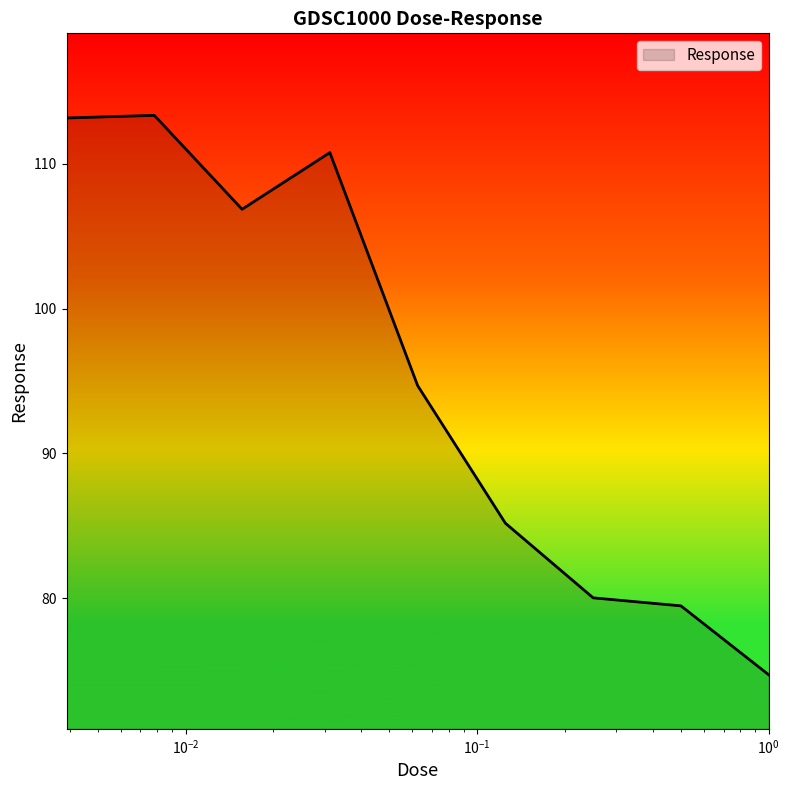

What is the difference between the maximum and minimum values?

38.7